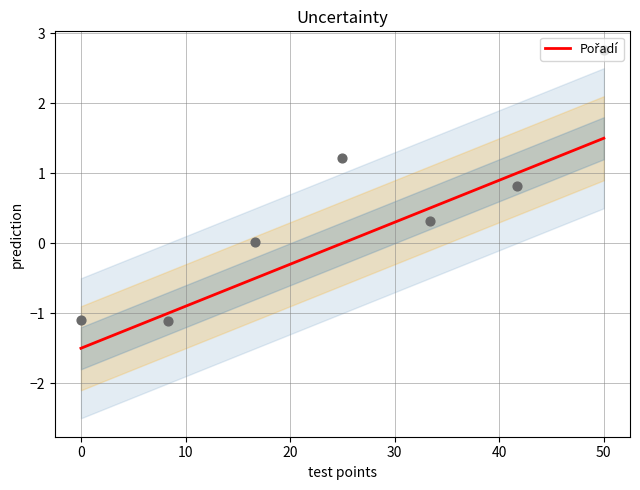

Which has a higher value, 40 or 10?

40